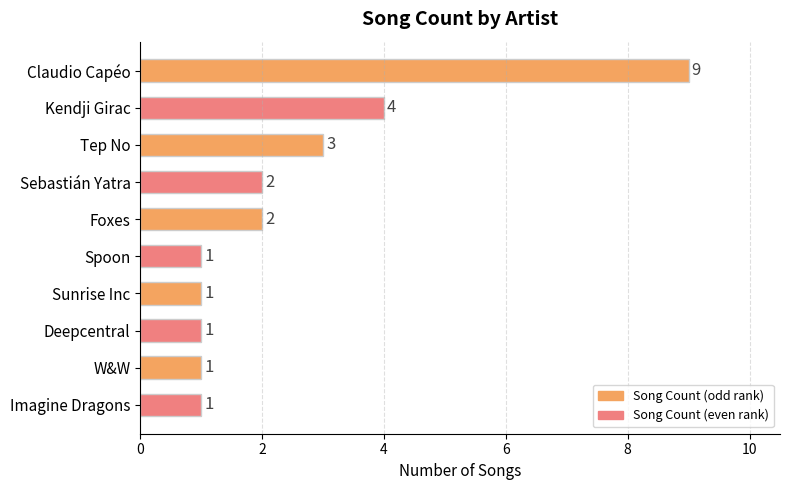

The chart shows a value of 2 at Sunrise Inc. True or false?

False